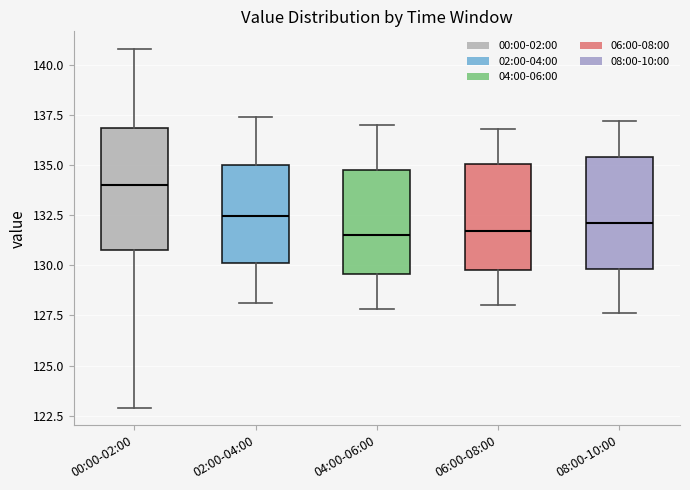

Reading left to right, transcribe this box plot: for each box, give where its median line is, the range the box spans, and where its two whiskers end, as read against the y-axis. The values are not printed on the chart, so give them approximately, as read against the axis.

00:00-02:00: median 134.0, box 131.0 to 137.0, whiskers 123.0 to 141.0
02:00-04:00: median 132.5, box 130.0 to 135.0, whiskers 128.0 to 137.5
04:00-06:00: median 131.5, box 129.5 to 135.0, whiskers 128.0 to 137.0
06:00-08:00: median 131.5, box 130.0 to 135.0, whiskers 128.0 to 137.0
08:00-10:00: median 132.0, box 130.0 to 135.5, whiskers 127.5 to 137.0